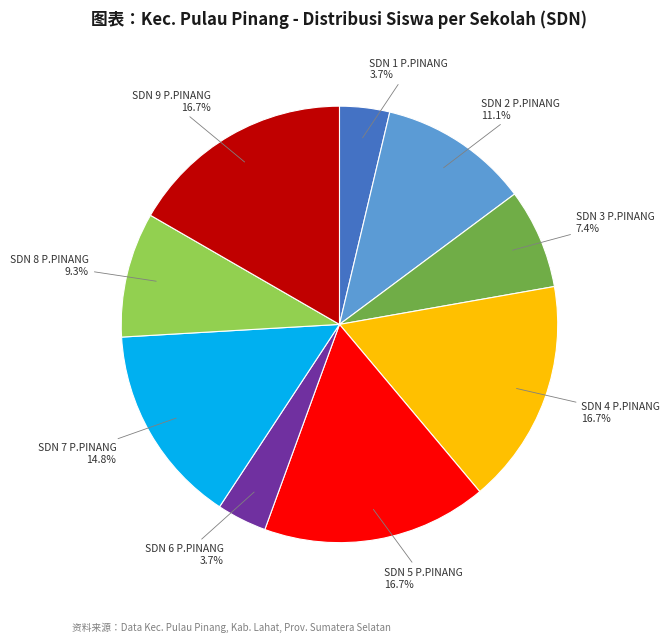

To the nearest percent, what is the average slice percentage?

11%